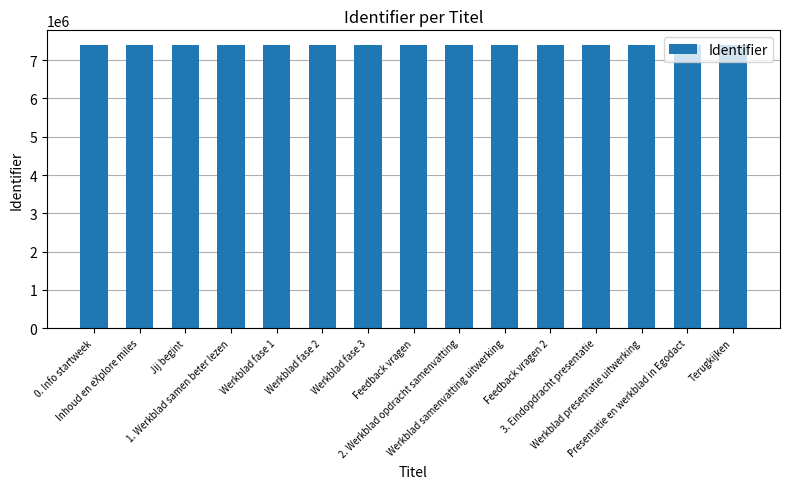

What is the sum of all values?

111146019